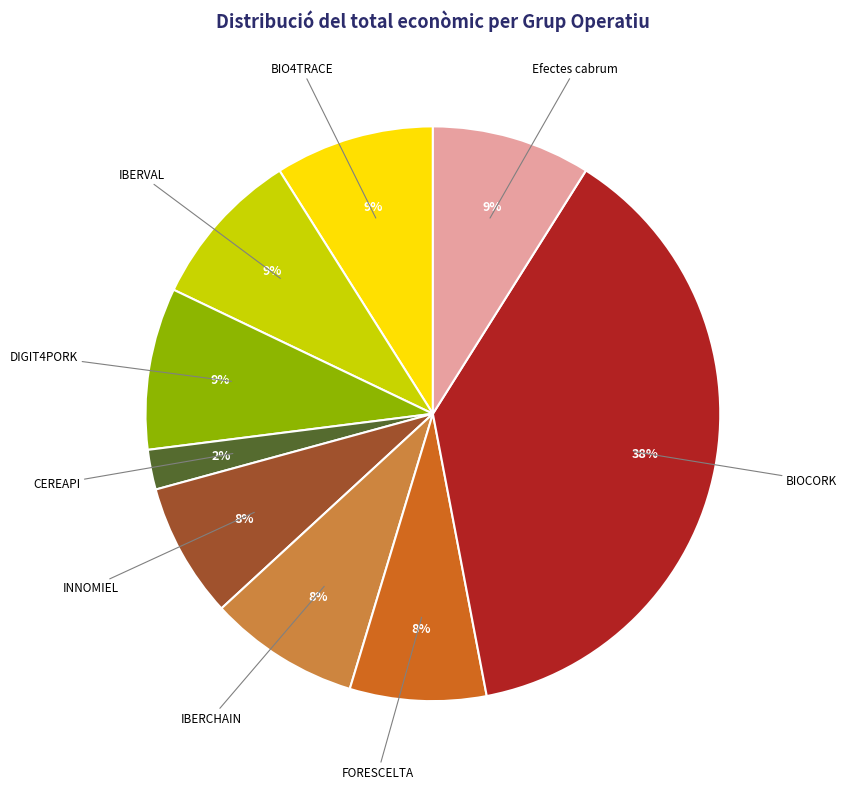

Is IBERVAL the majority of the pie?

No